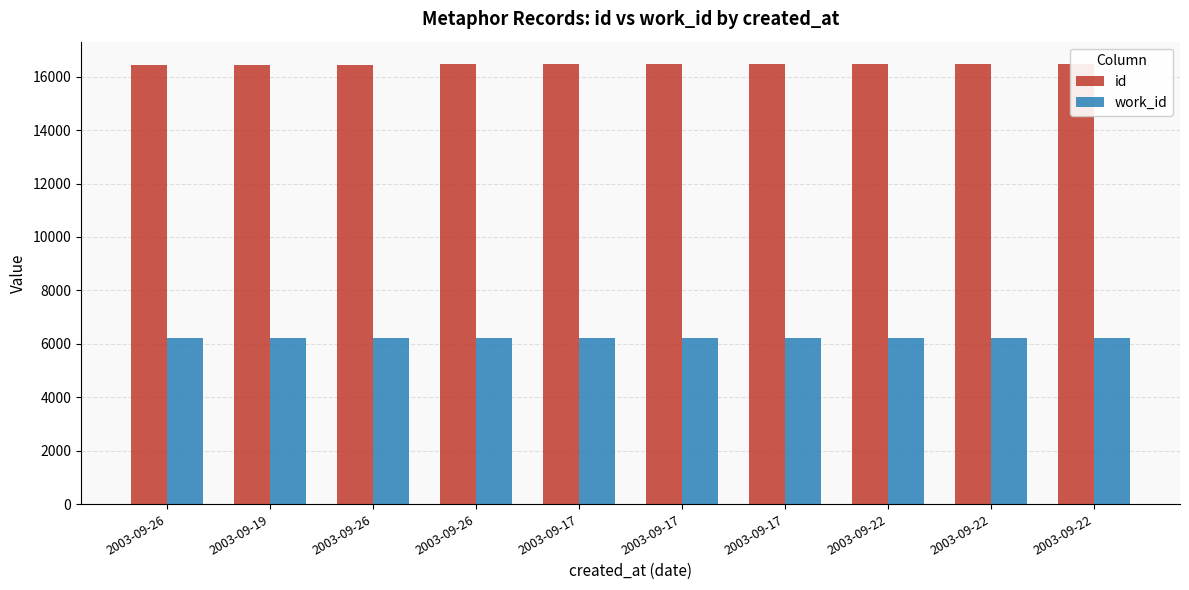

Is the value of work_id at 2003-09-26 greater than the value of id at 2003-09-22?

No